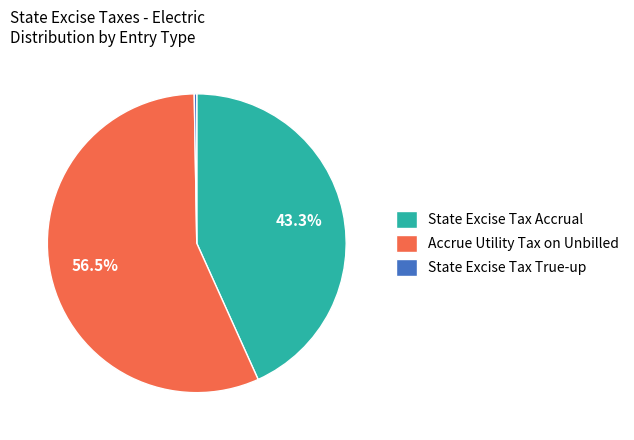

To the nearest percent, what is the difference between the largest and smallest slice percentages?

56%